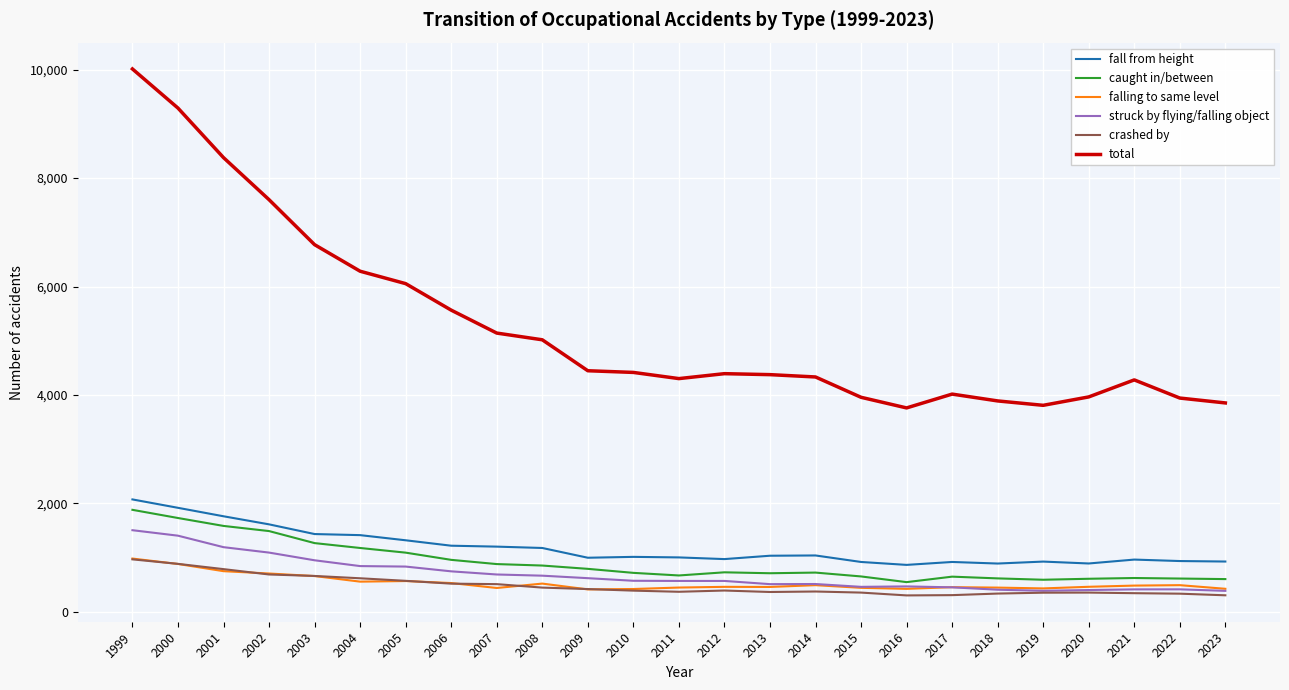

At which label is fall from height closest to 1468?

2003